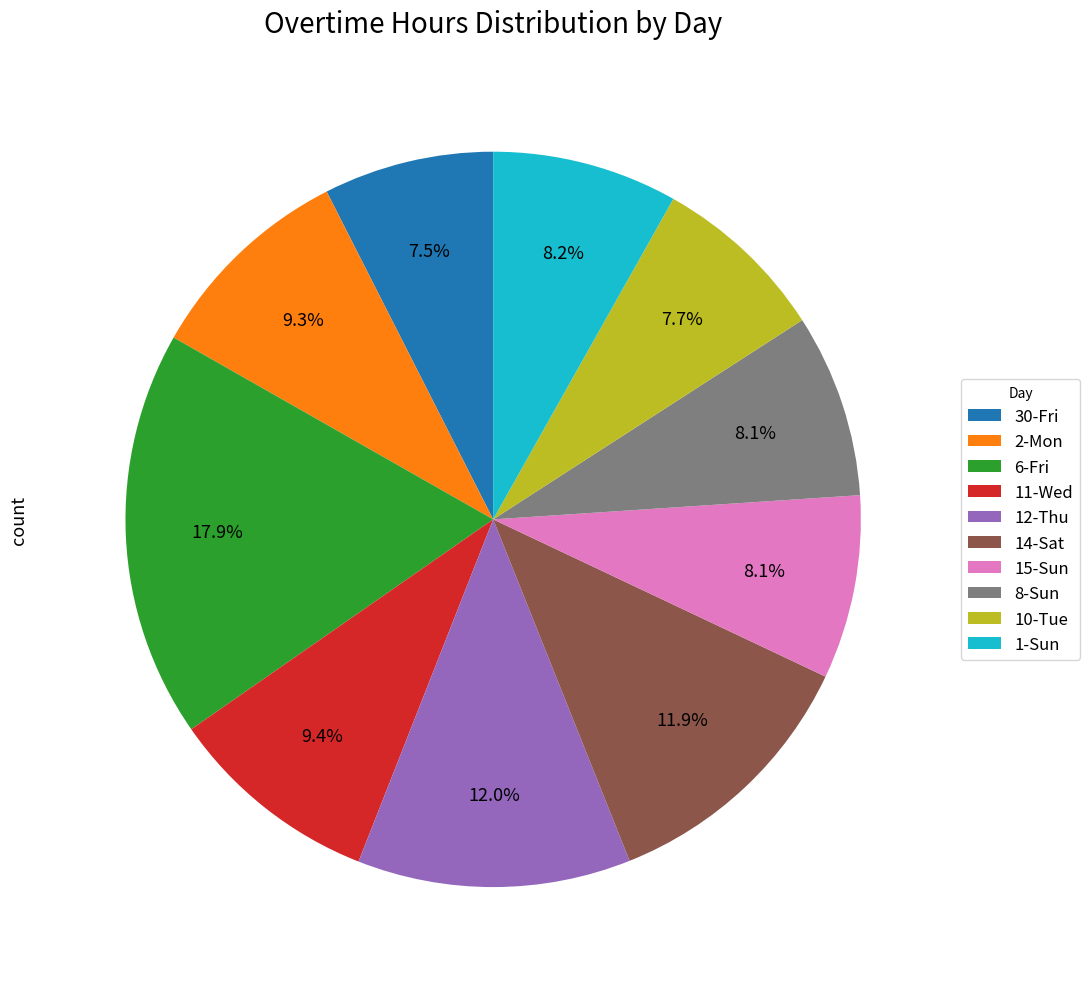

To the nearest percent, what is the combined percentage of 2-Mon and 30-Fri?

17%